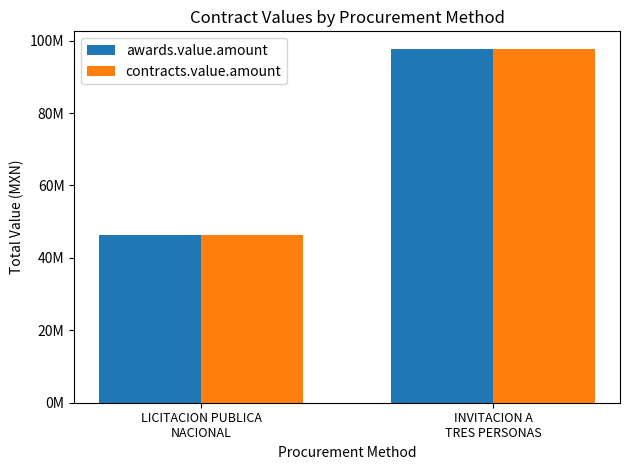

Is the value of contracts.value.amount at LICITACION PUBLICA
NACIONAL greater than the value of awards.value.amount at LICITACION PUBLICA
NACIONAL?

No